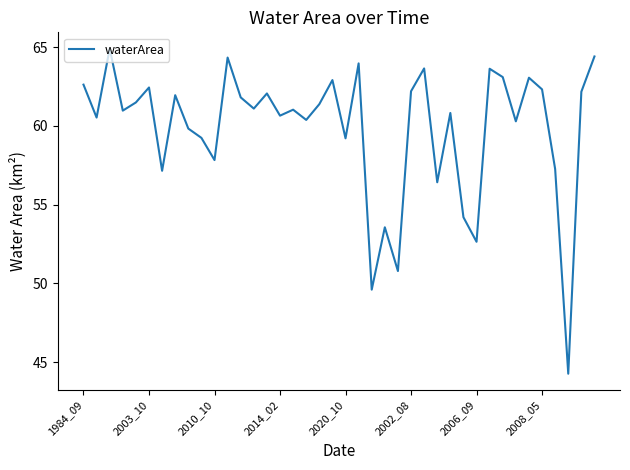

What is the minimum value shown in the chart?

44.3